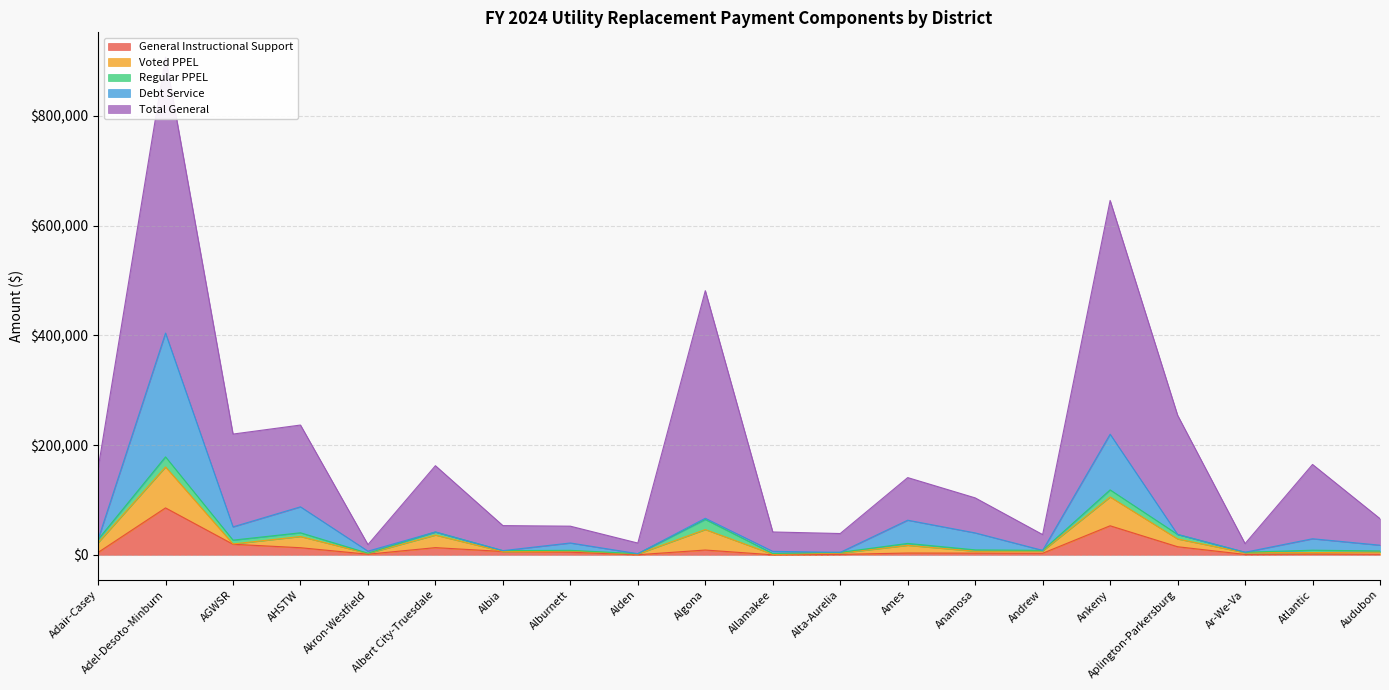

At Albert City-Truesdale, list the series in order from smallest to largest.

Debt Service, Regular PPEL, General Instructional Support, Voted PPEL, Total General